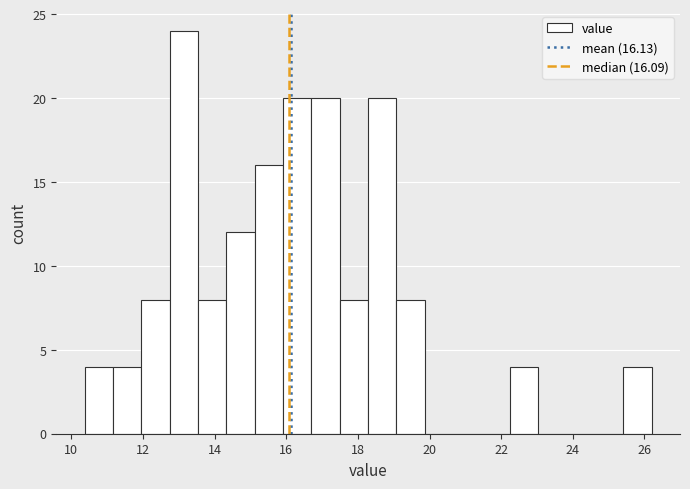

Read against the x-axis, roughly where is the centre of the tallest bar?

13.2